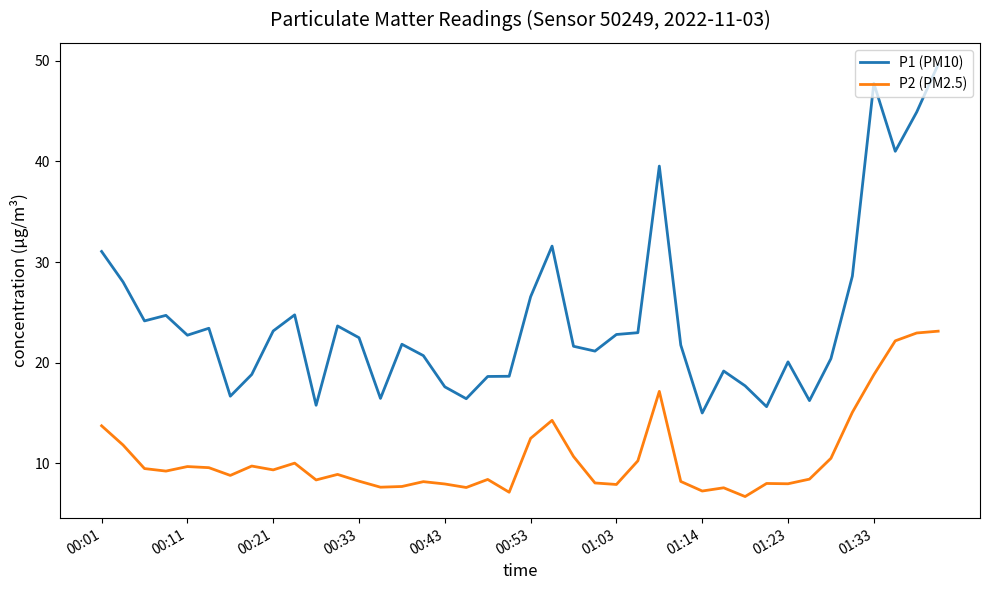

What is the difference between the maximum and minimum values in the P2 (PM2.5) series?

16.4